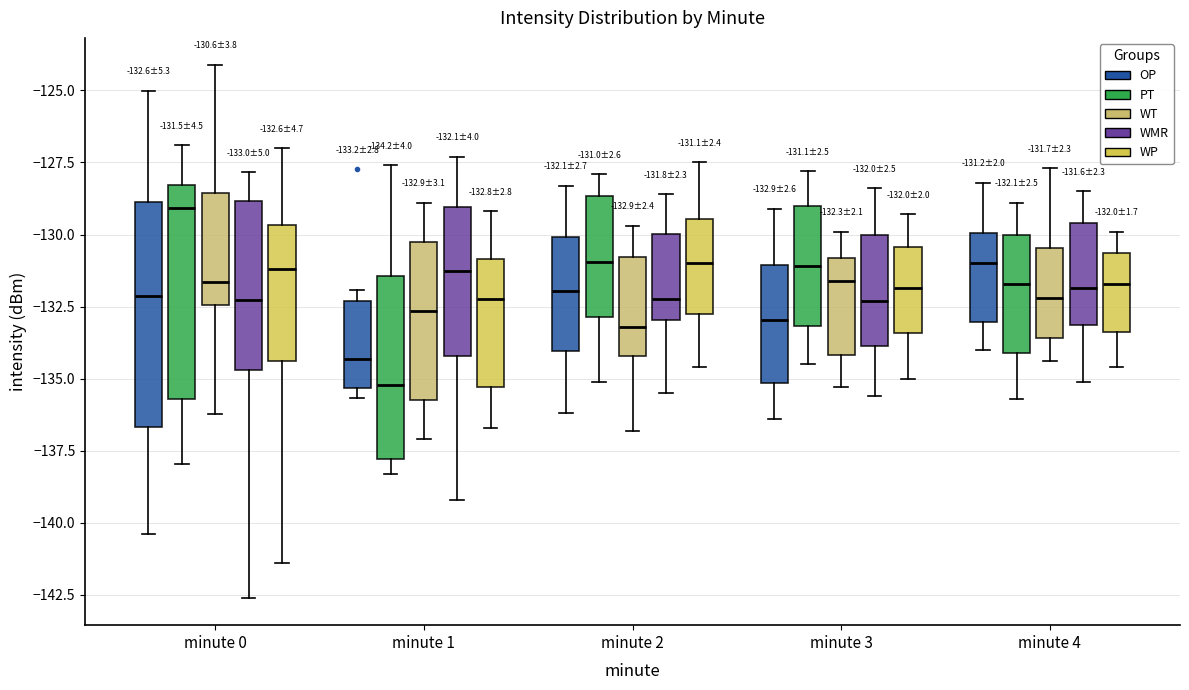

Which box's median line is the highest?

minute 0 (PT)